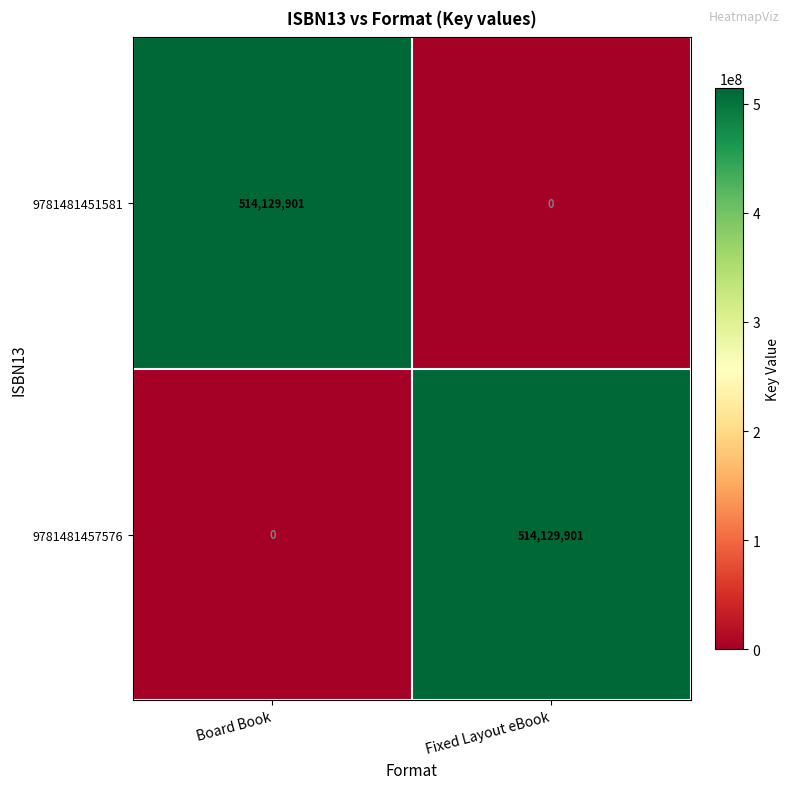

Reading right to left, what are all the values shown in this chart?

9781481451581: Fixed Layout eBook=0	Board Book=514129901
9781481457576: Fixed Layout eBook=514129901	Board Book=0